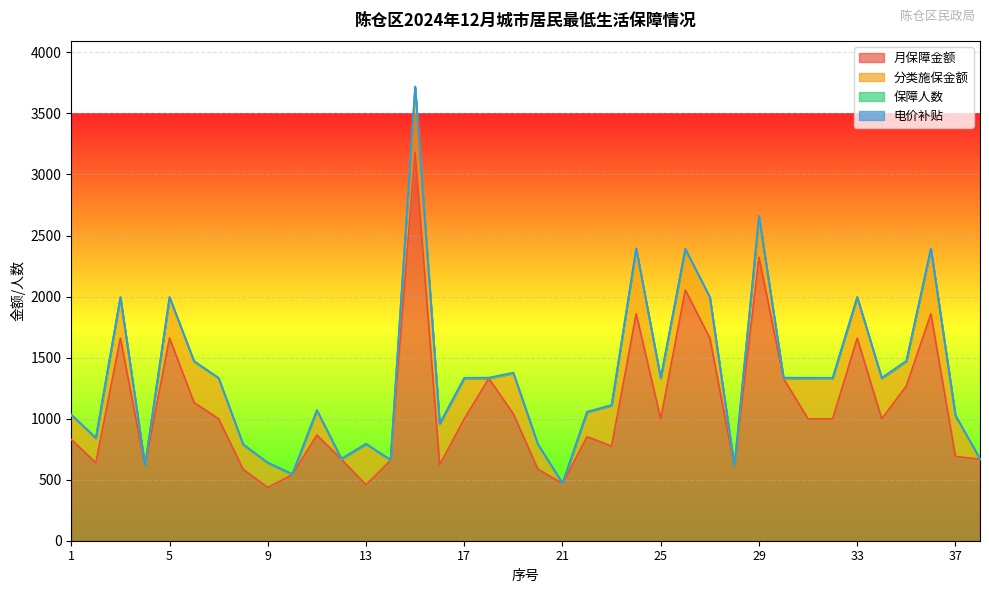

Is it true that 保障人数 equals 1 at 36?

False